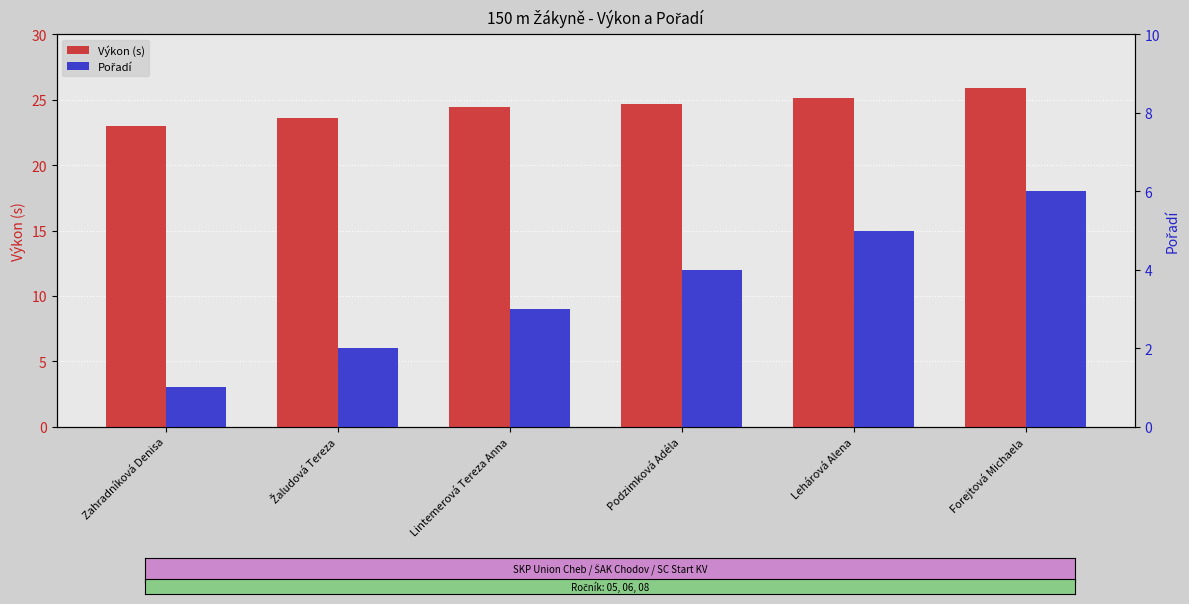

At which label does Pořadí reach its minimum?

Zahradníková Denisa